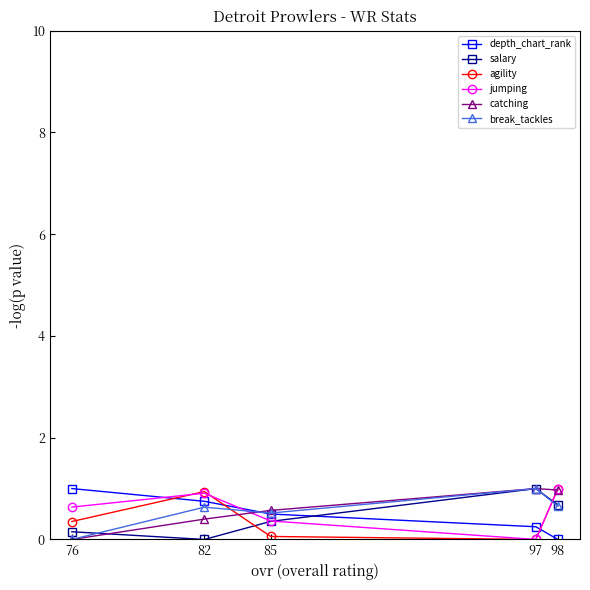

What is the difference between the highest and lowest values at 98?

1.0